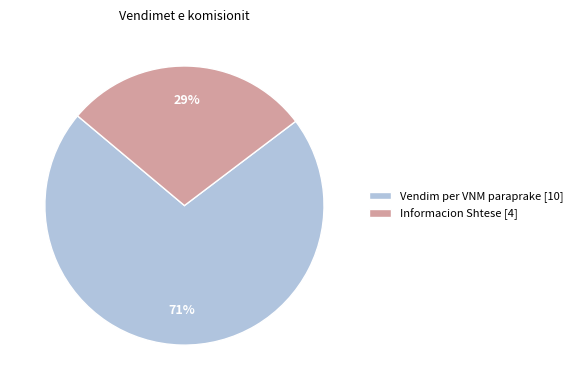

Is there any slice that represents more than half of the pie?

Yes